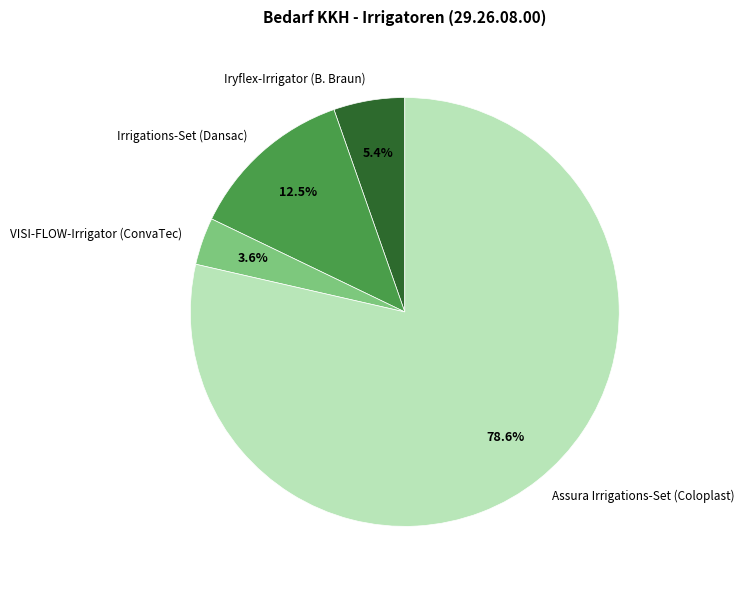

The Irrigations-Set (Dansac) slice represents 27% of the pie. True or false?

False